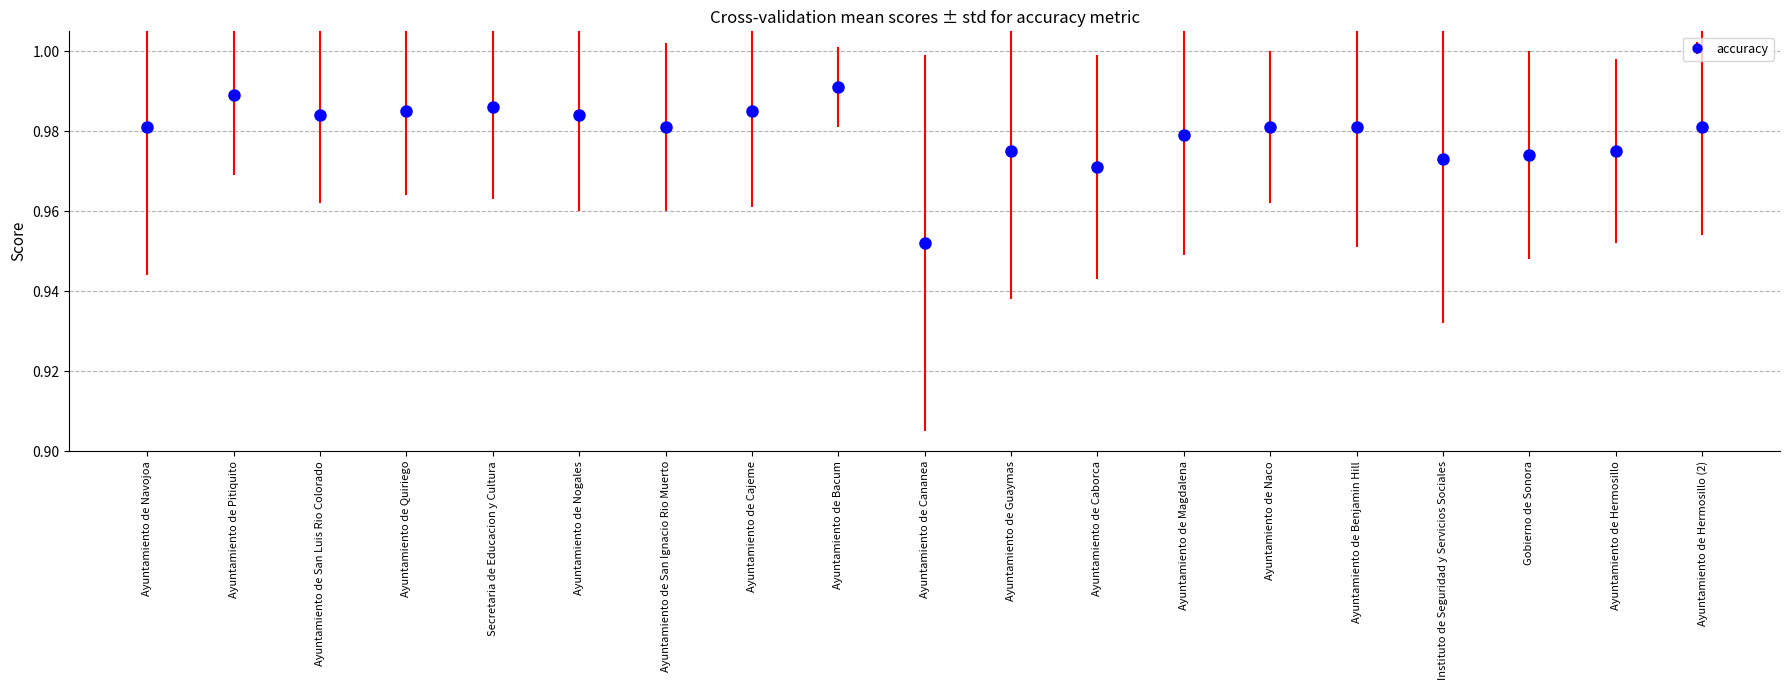

What is the sum of all values?

18.6